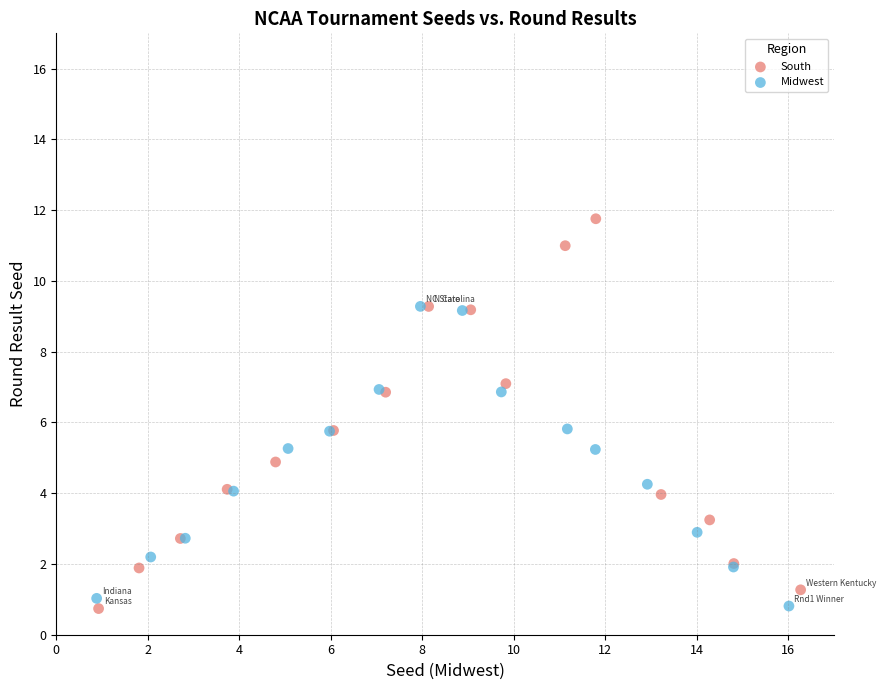

Which series has the widest spread of Y values?

South